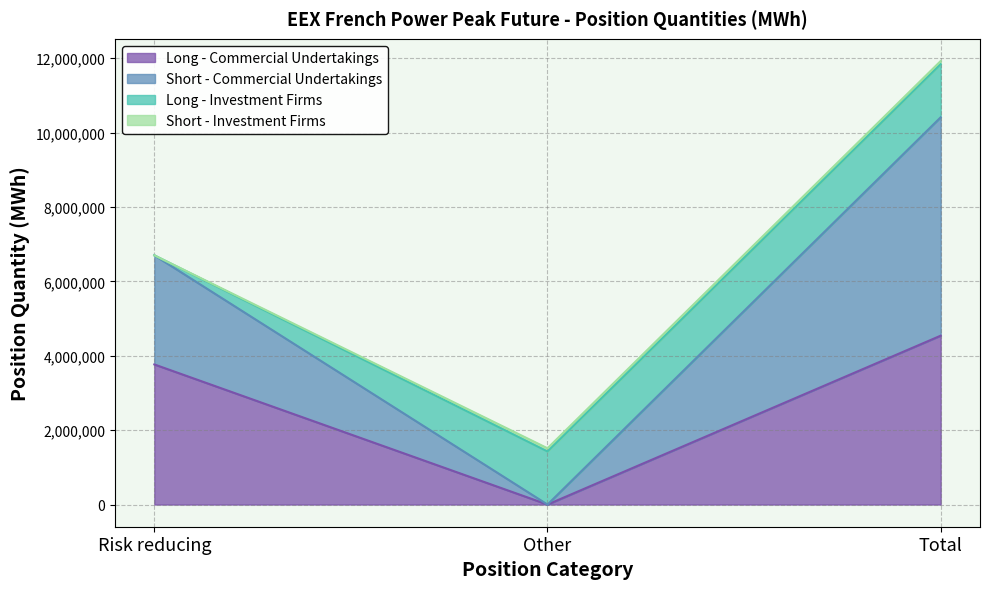

Which category has the lowest value in the Long - Commercial Undertakings series?

Other